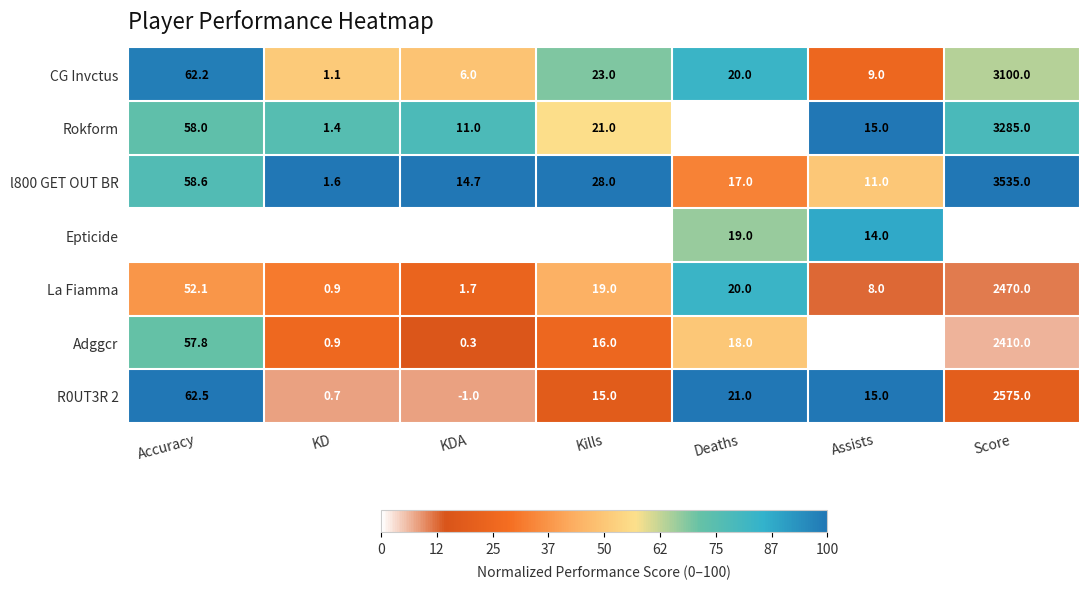

Count the number of categories in the chart.

7